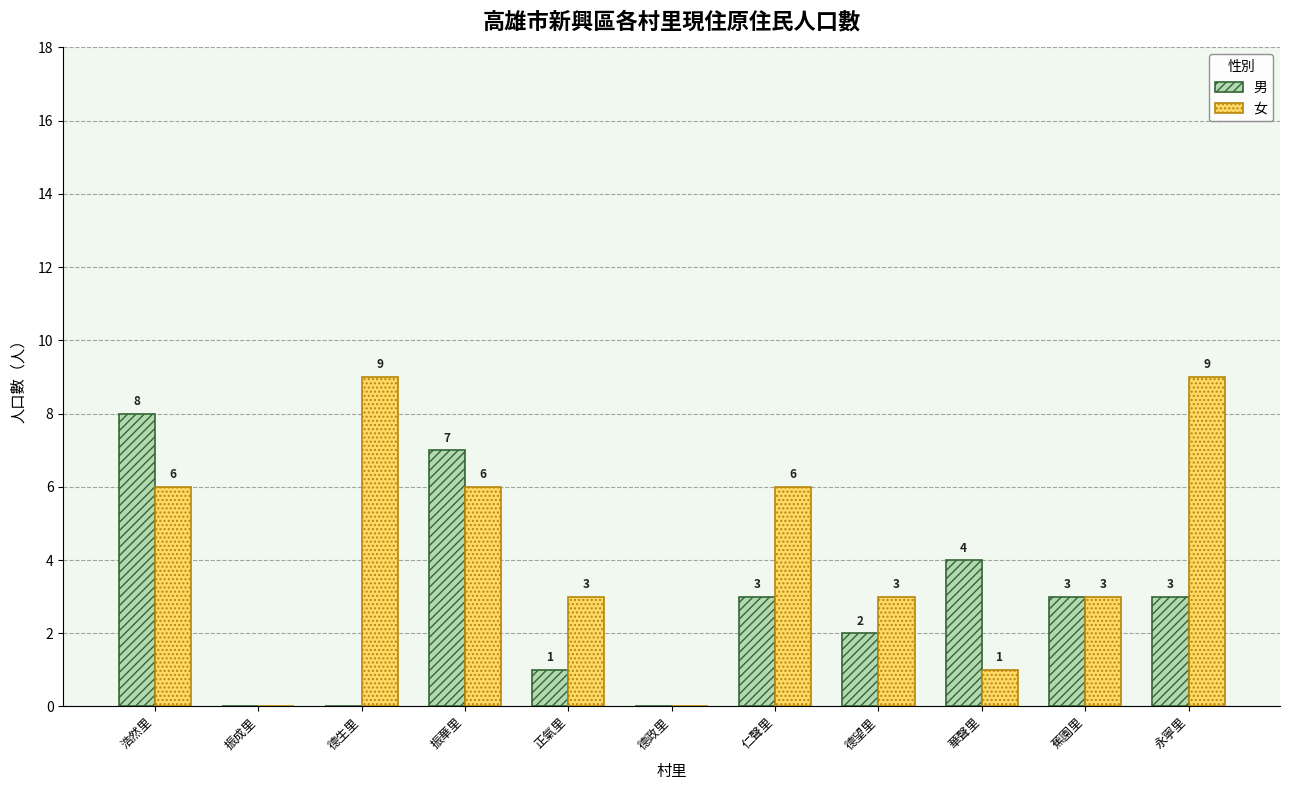

The 女 series shows 5 at 振成里. True or false?

False